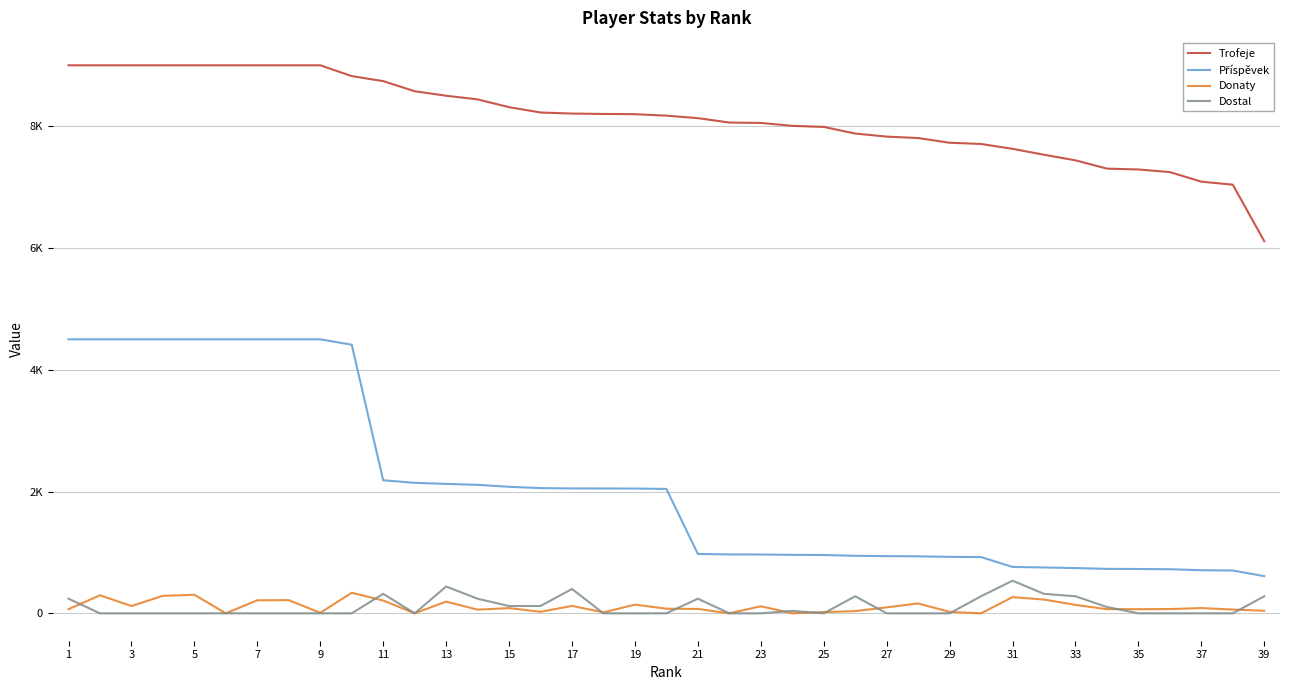

Does the chart have visible grid lines?

Yes